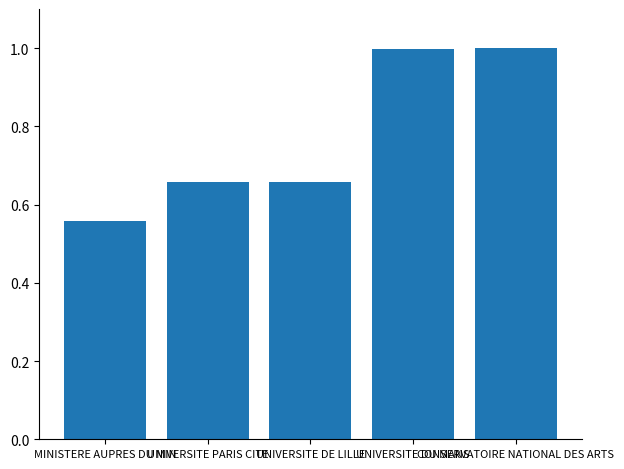

What is the greatest value displayed?

1.0